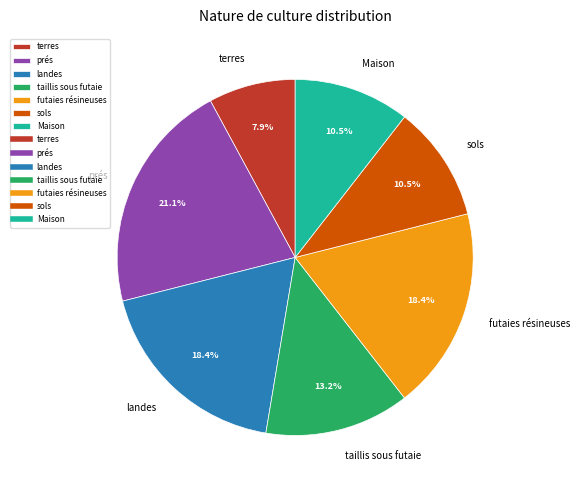

The Maison slice represents 1% of the pie. True or false?

False